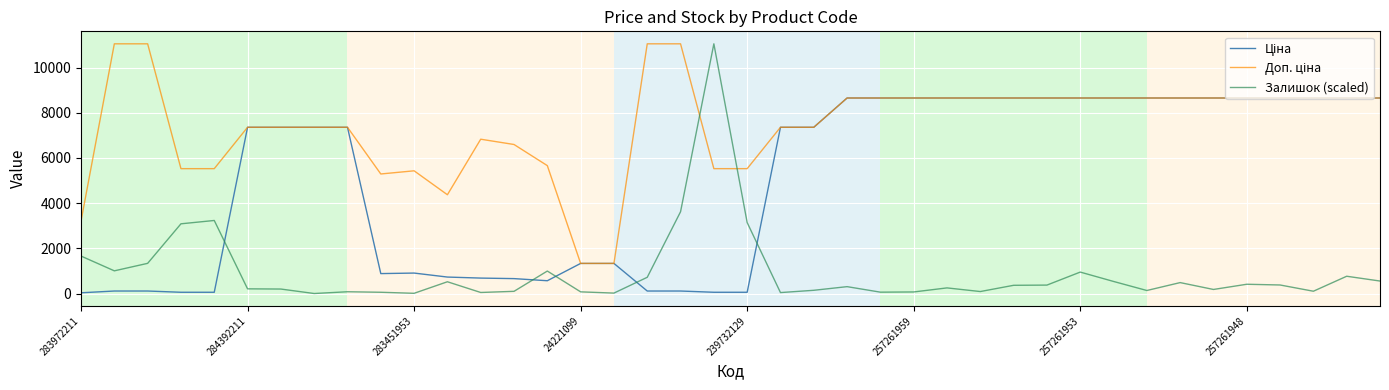

Which series has the largest range (max minus min)?

Залишок (scaled)